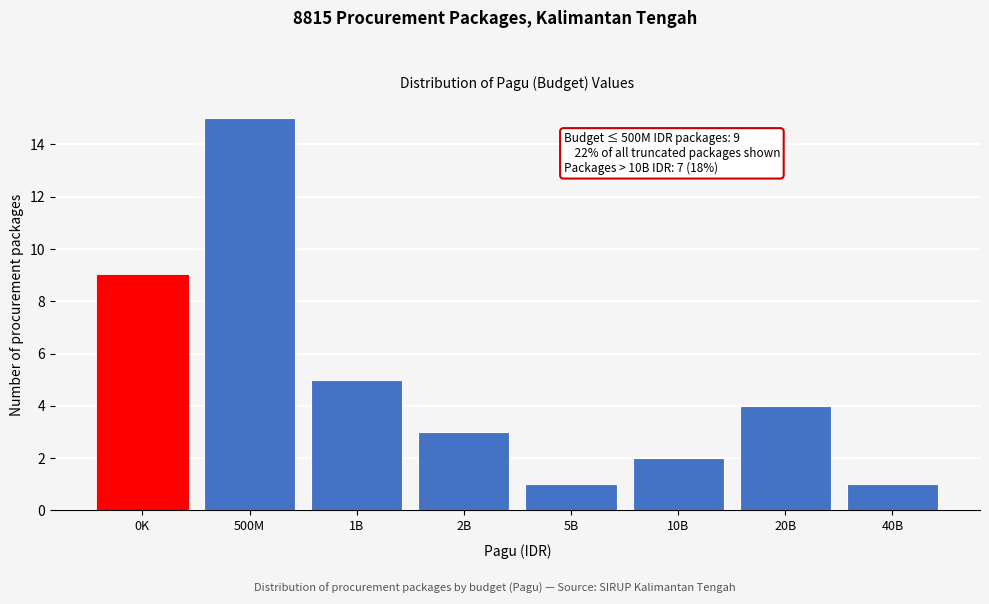

Reading left to right, list all the values displayed in this chart.

0K=9	500M=15	1B=5	2B=3	5B=1	10B=2	20B=4	40B=1